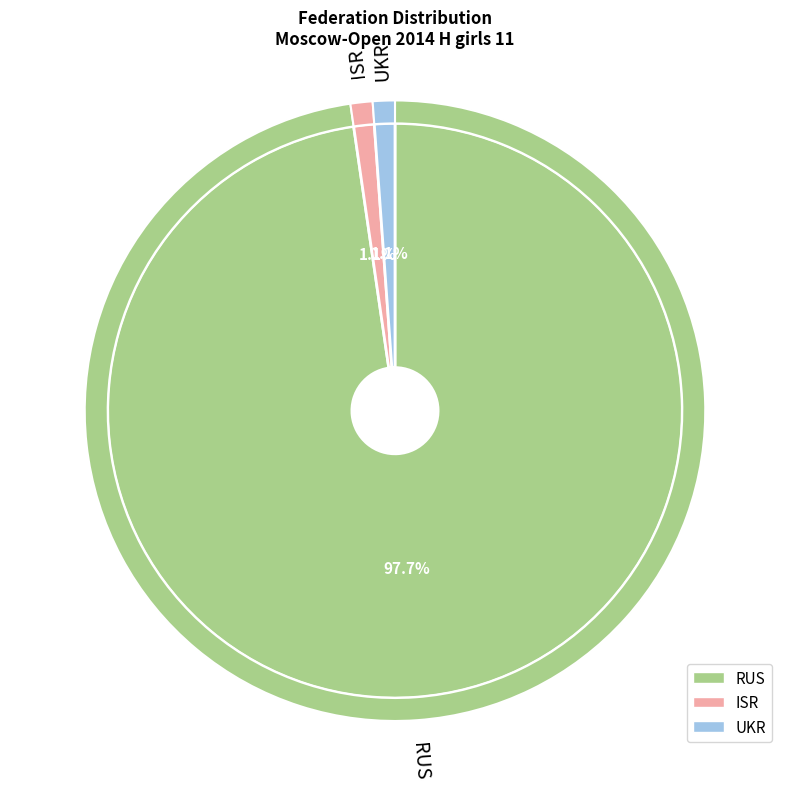

To the nearest percent, what is the combined percentage of UKR and ISR?

2%